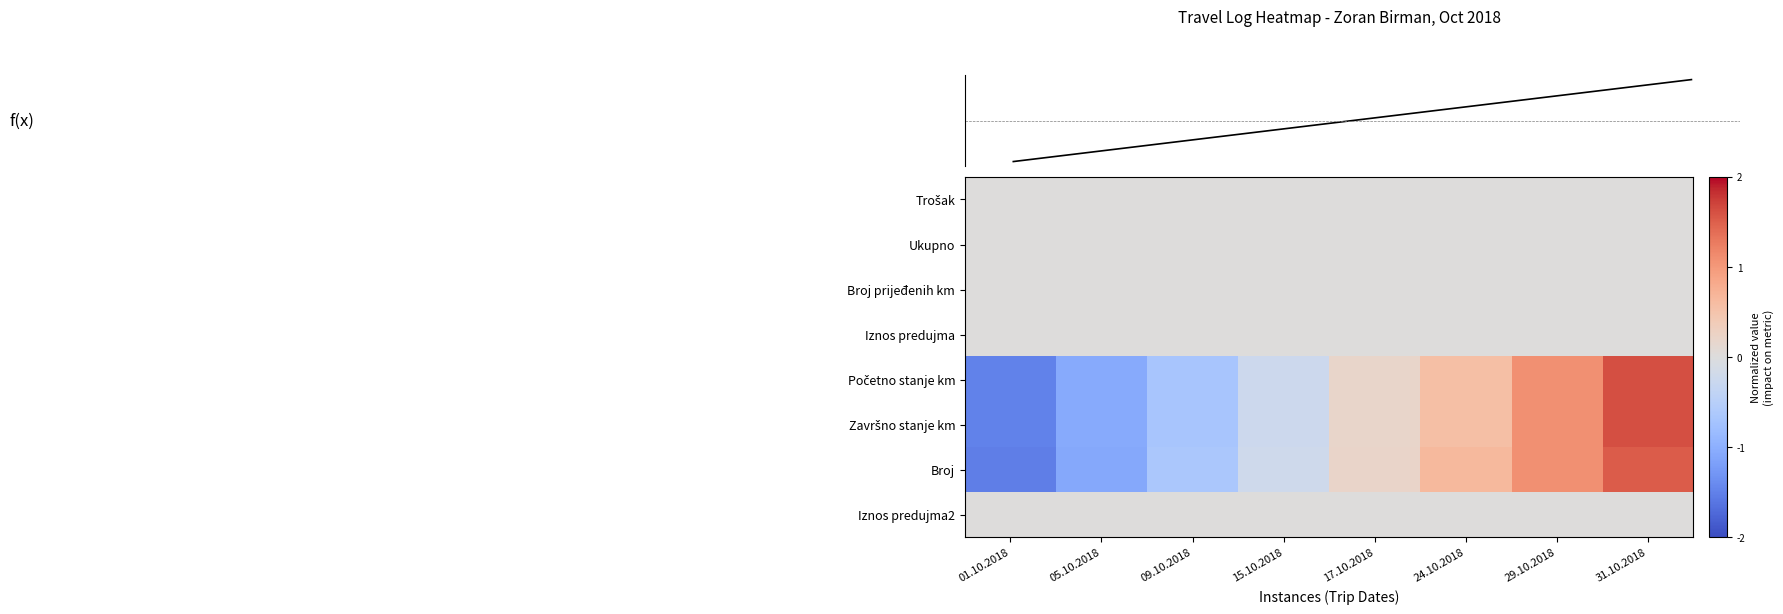

What value does the f(x) series have at 24.10.2018?

0.7